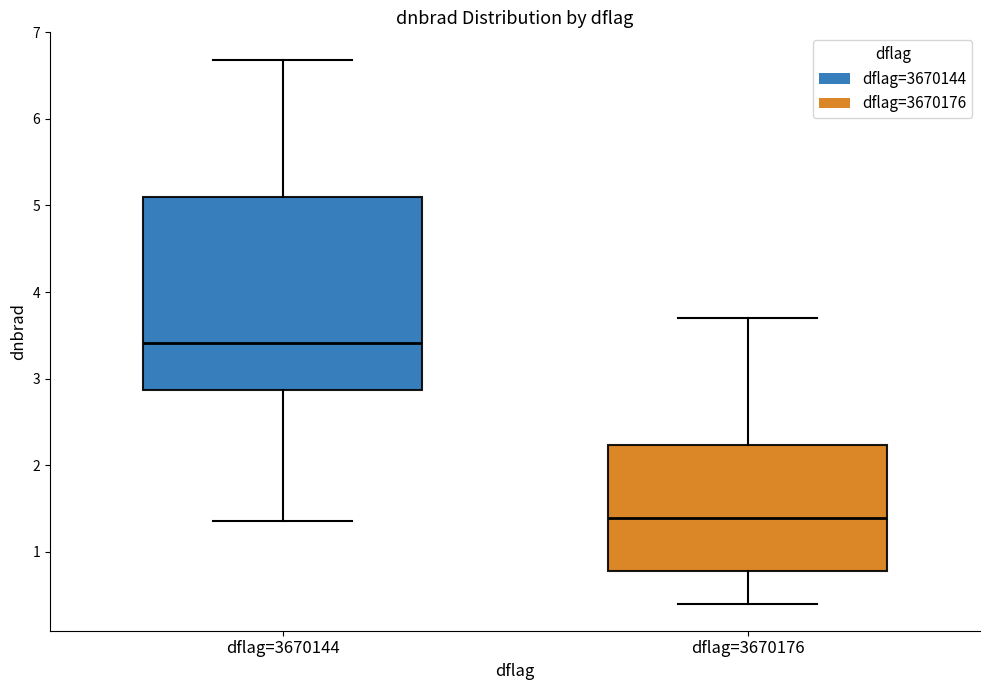

Where is the lower edge of the box for dflag=3670176 on the y-axis? The values are not printed on the chart, so give them approximately, as read against the axis.

0.8